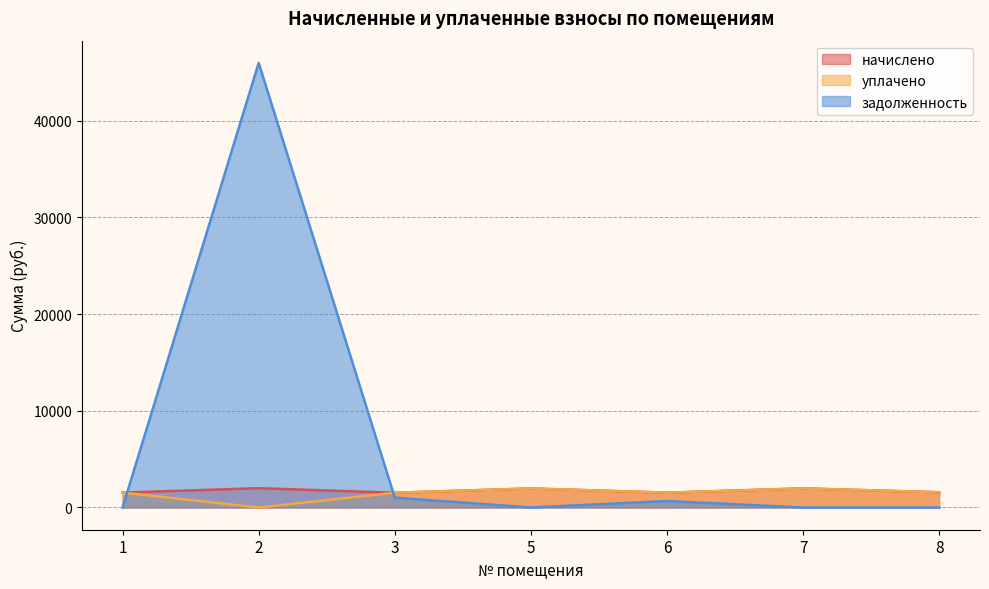

What is the difference between the highest and lowest values at 3?

508.3